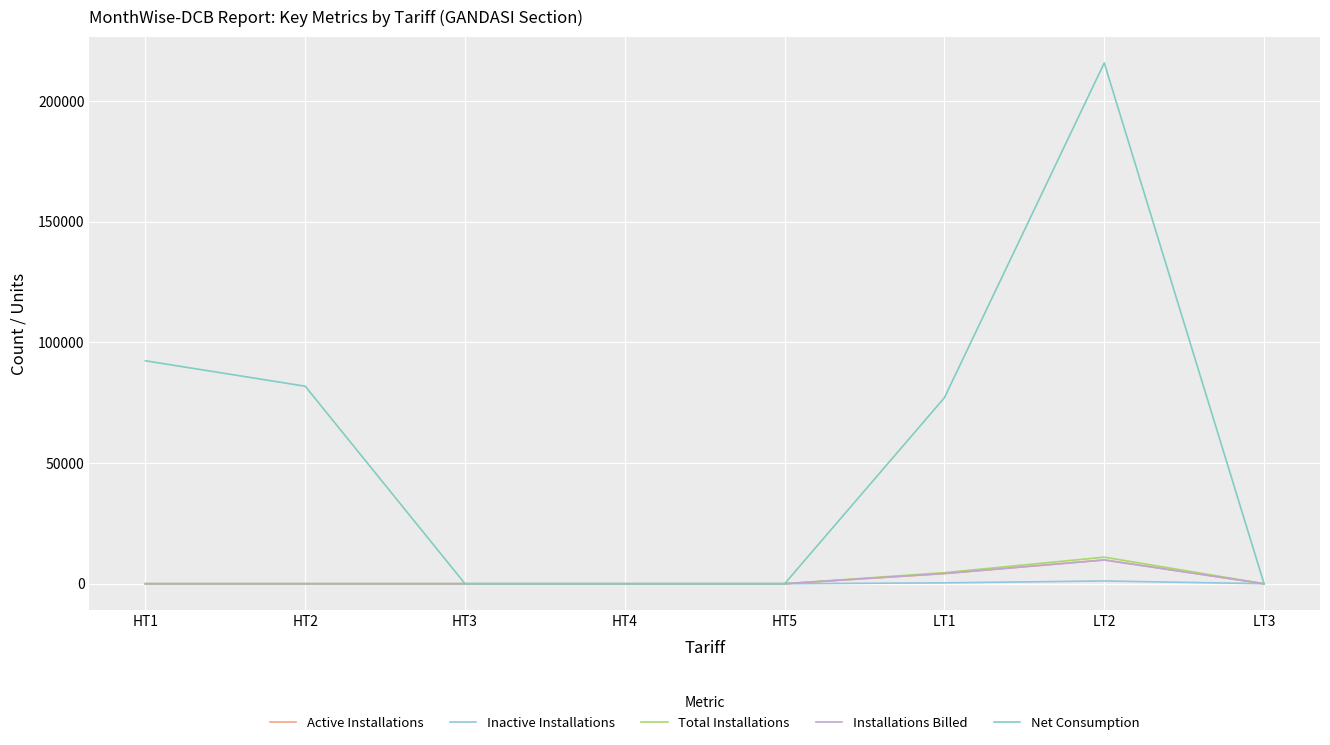

Reading left to right, extract all data points from this chart.

Active Installations: HT1=1	HT2=2	HT3=0	HT4=0	HT5=0	LT1=4221	LT2=9858	LT3=2
Inactive Installations: HT1=0	HT2=0	HT3=0	HT4=0	HT5=0	LT1=365	LT2=1150	LT3=1
Total Installations: HT1=1	HT2=2	HT3=0	HT4=0	HT5=0	LT1=4586	LT2=11008	LT3=3
Installations Billed: HT1=1	HT2=2	HT3=0	HT4=0	HT5=0	LT1=4220	LT2=9840	LT3=2
Net Consumption: HT1=92380	HT2=81840	HT3=0	HT4=0	HT5=0	LT1=77094	LT2=215800	LT3=5